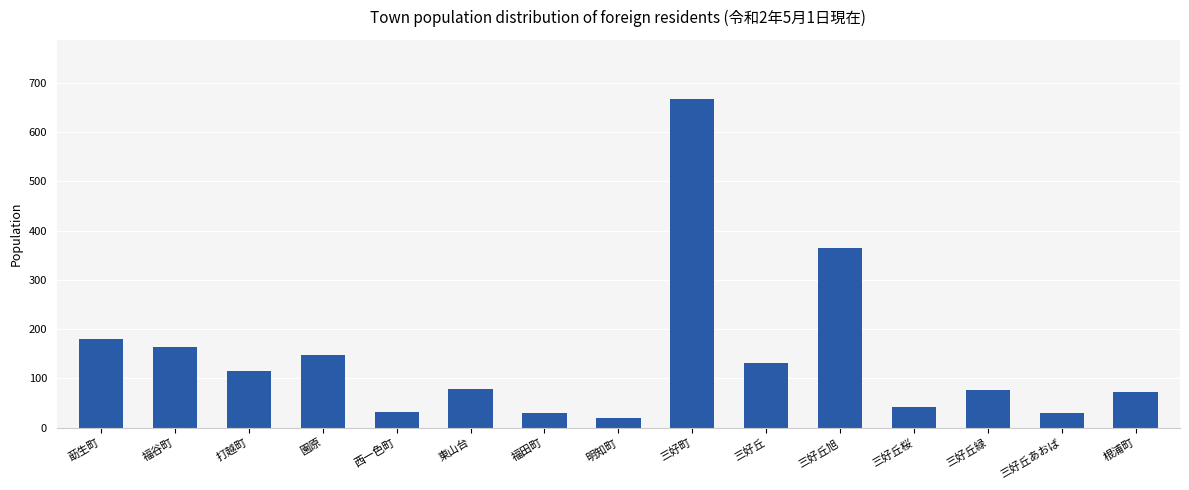

What is the smallest value displayed?

20